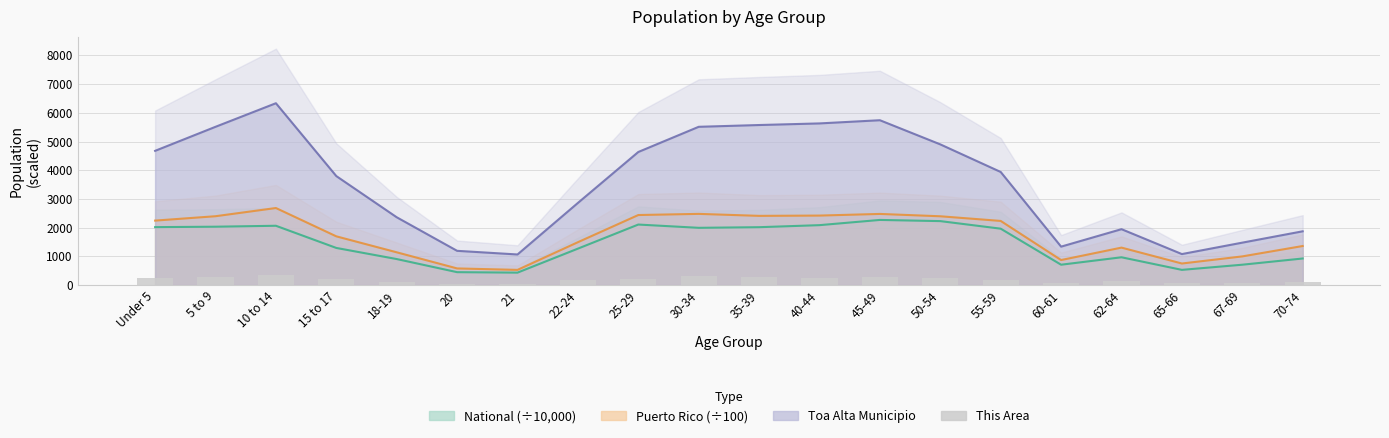

The chart shows a value of 339 at 10 to 14. True or false?

True